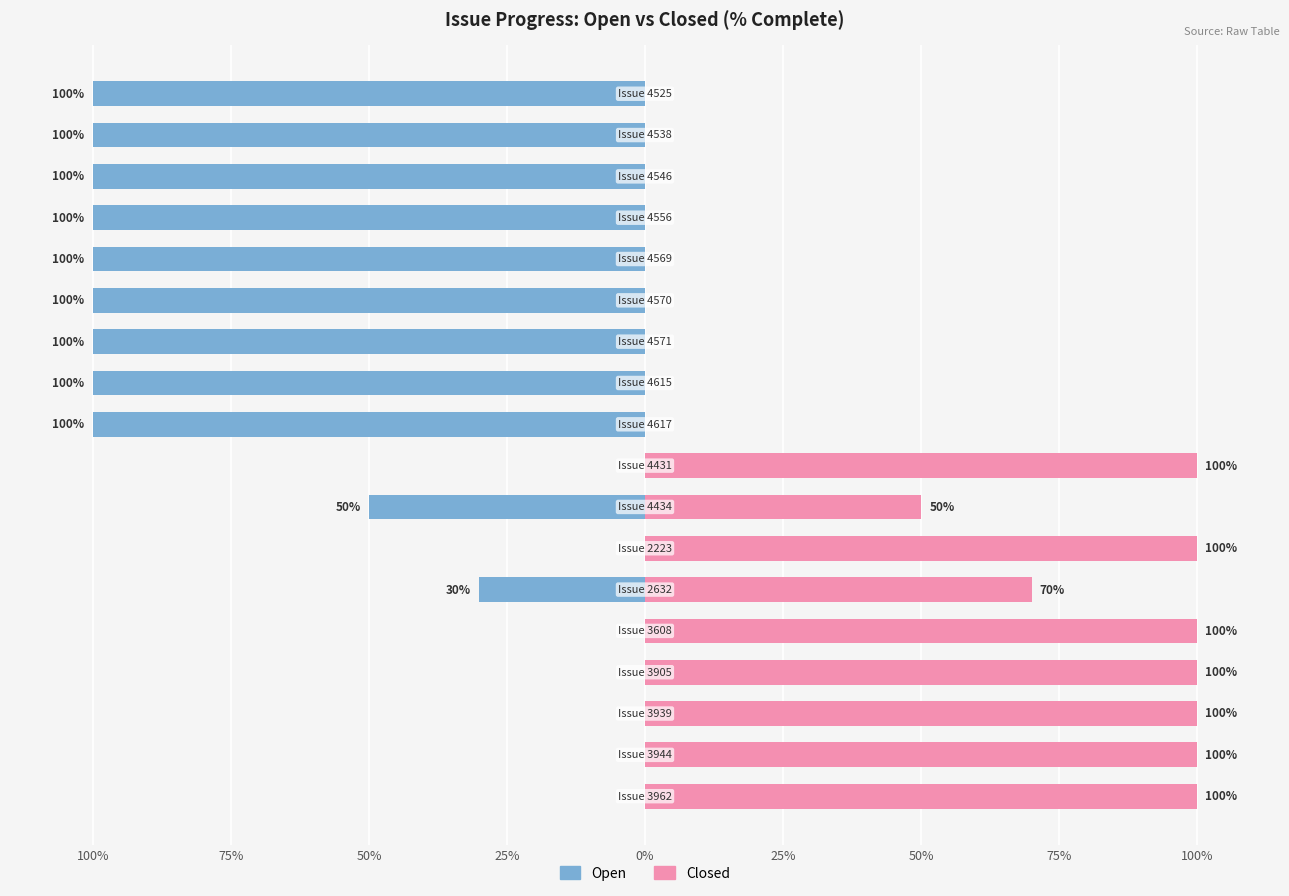

Between 75% and 12, which is larger?

75%